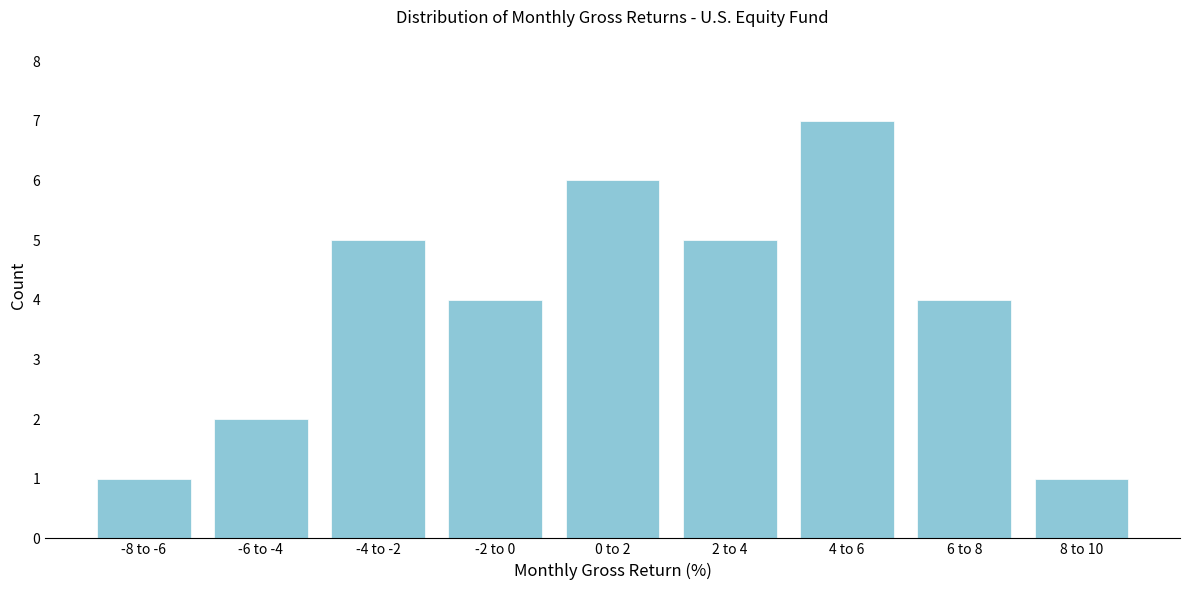

Reading left to right, what are all the values shown in this chart?

-8 to -6=1	-6 to -4=2	-4 to -2=5	-2 to 0=4	0 to 2=6	2 to 4=5	4 to 6=7	6 to 8=4	8 to 10=1